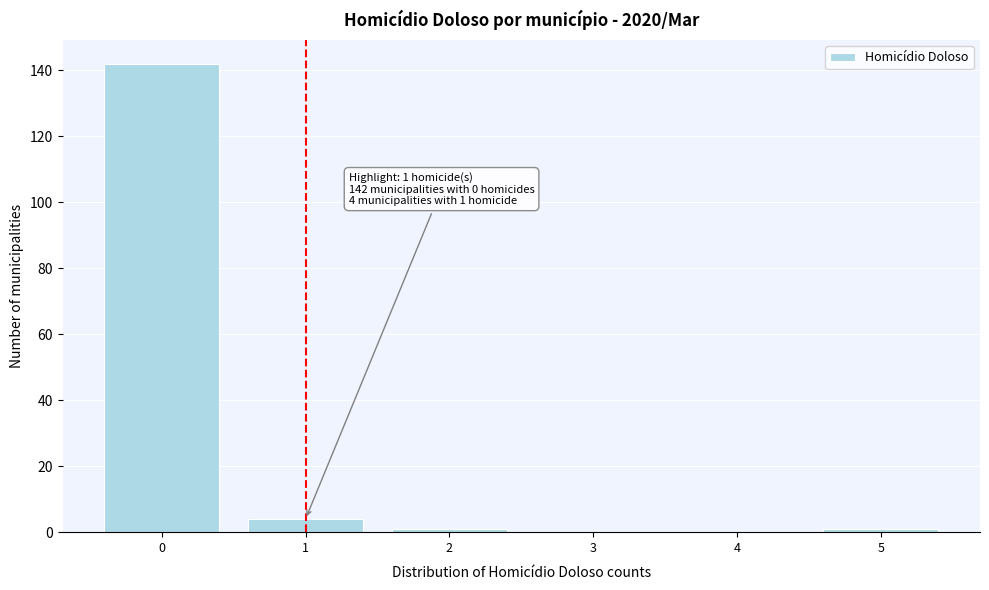

Which range on the x-axis has the tallest bar?

-0.5 to 0.5